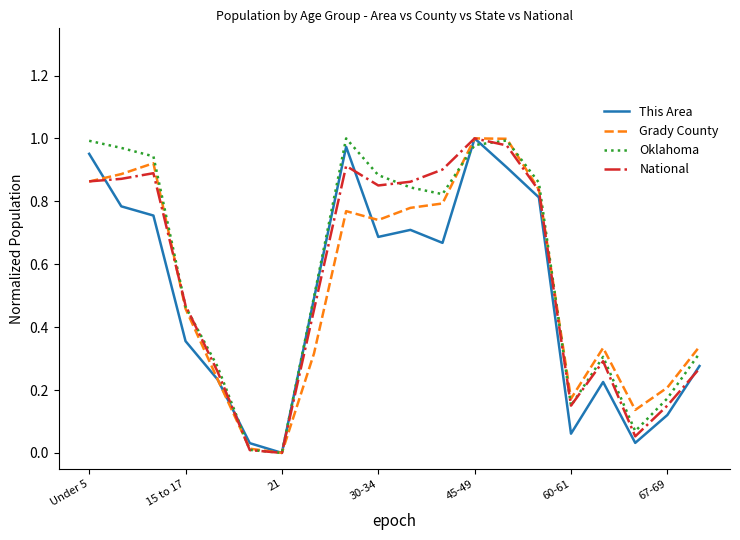

What are all the series names shown in the legend?

This Area, Grady County, Oklahoma, National